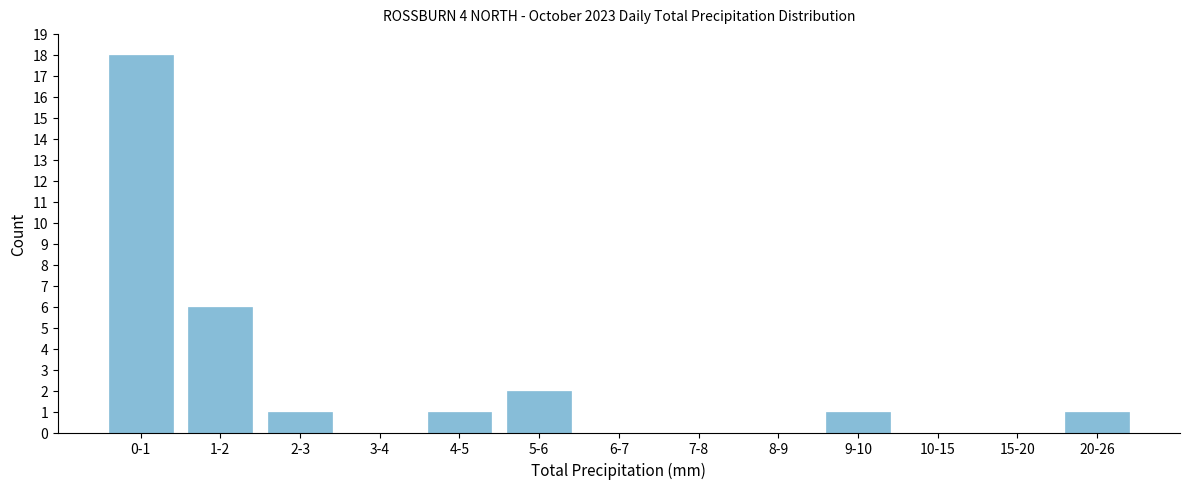

Reading right to left, extract all data points from this chart.

20-26=1	15-20=0	10-15=0	9-10=1	8-9=0	7-8=0	6-7=0	5-6=2	4-5=1	3-4=0	2-3=1	1-2=6	0-1=18